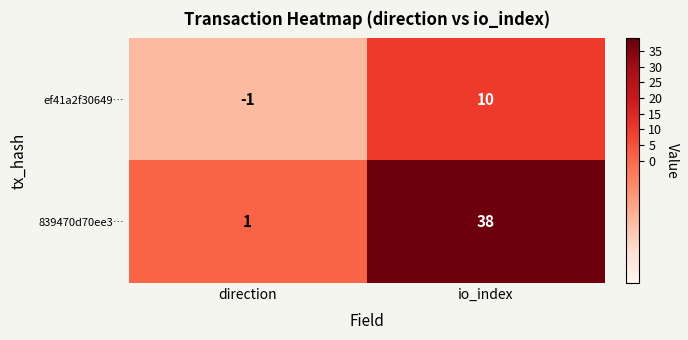

Reading left to right, transcribe all the data shown in this chart.

ef41a2f30649…: -1	10
839470d70ee3…: 1	38